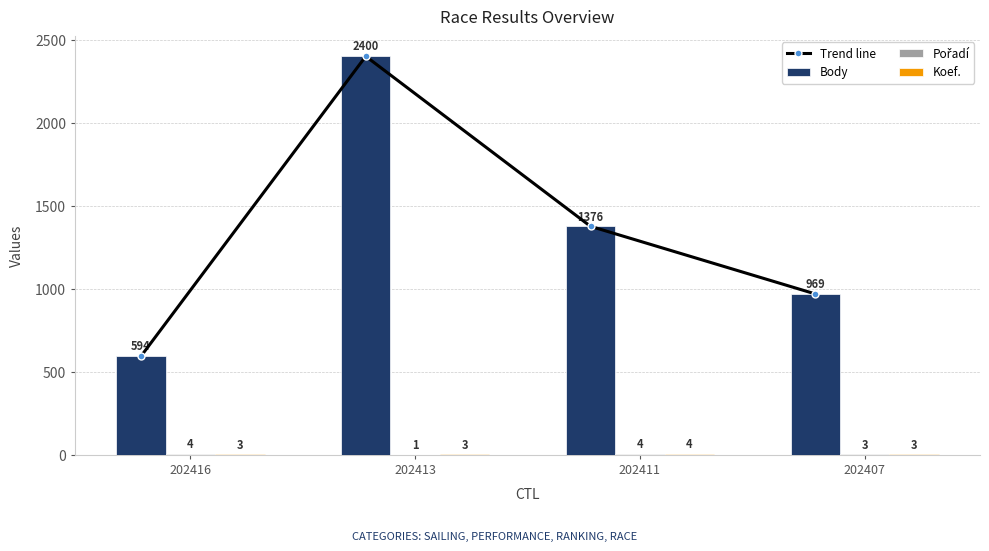

Which series changed the most between 202413 and 202407?

Trend line